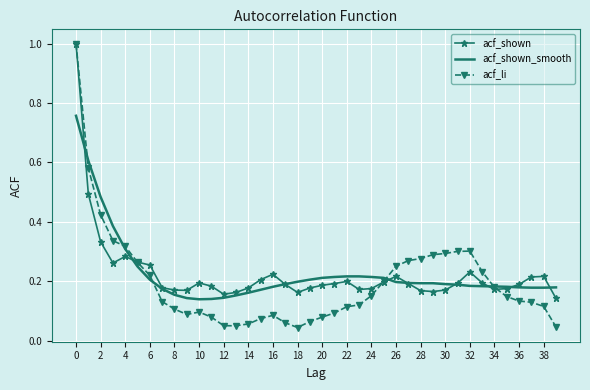

What is the maximum value shown in the chart?

1.0